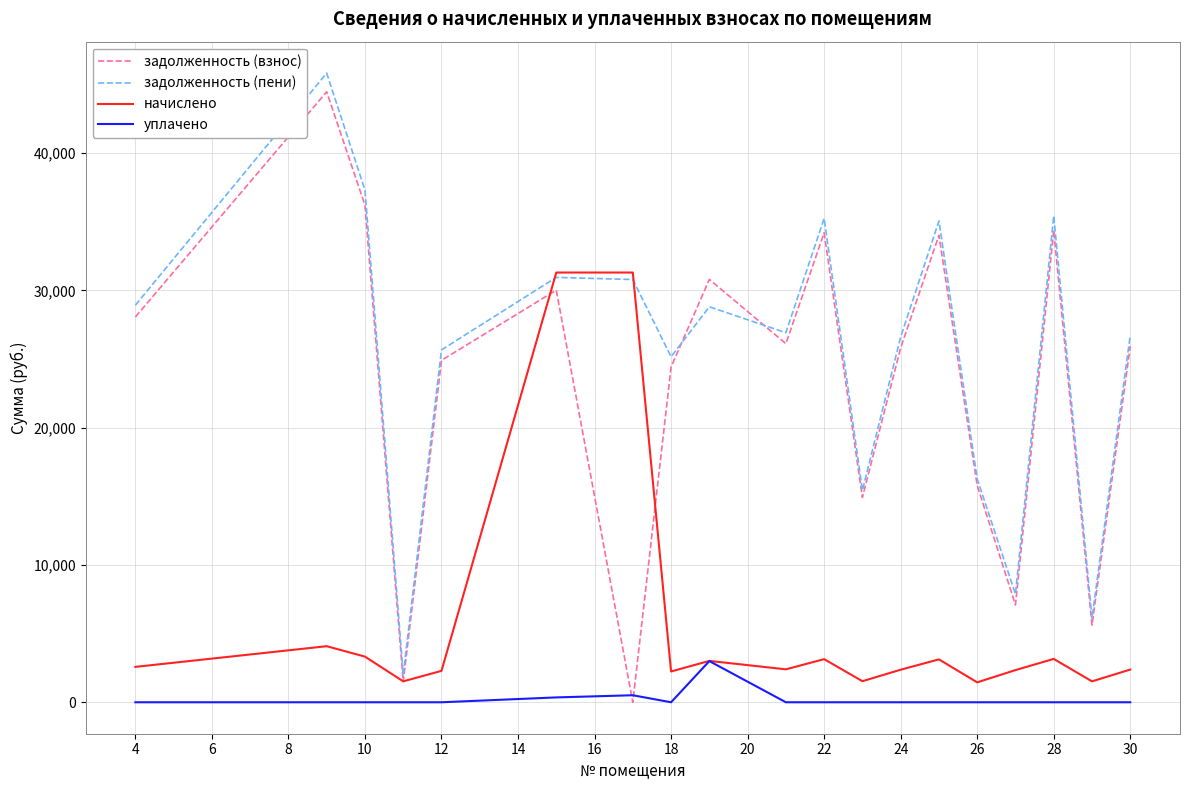

In начислено, how many points are lower than both neighbors (excluding endpoints)?

6